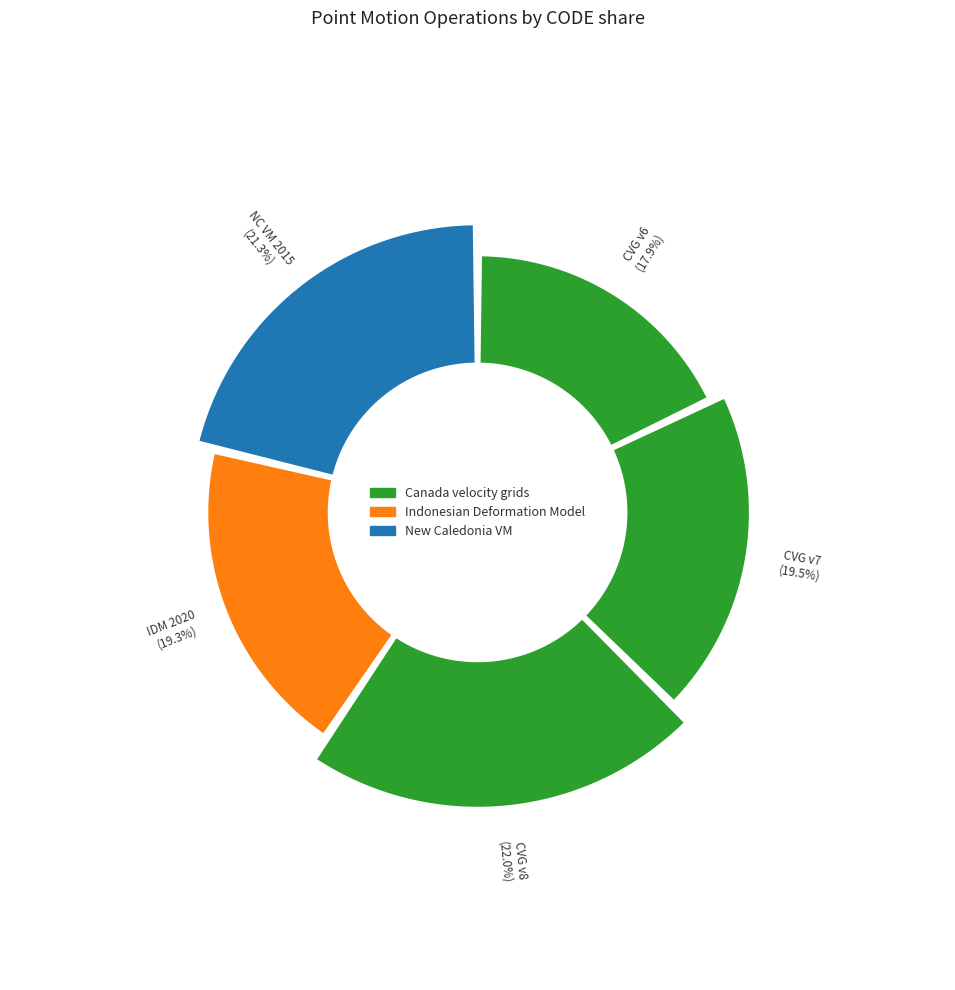

Which slice is the largest?

Canada velocity grid v8